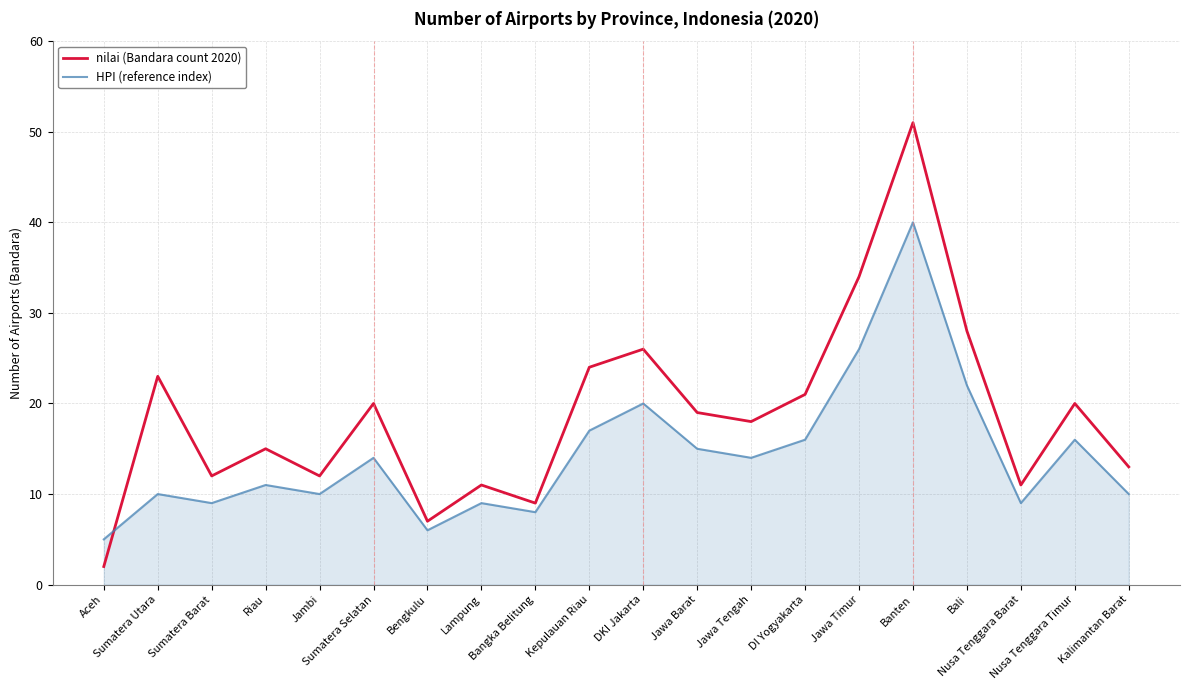

What is the average value of the nilai (Bandara count 2020) series?

19